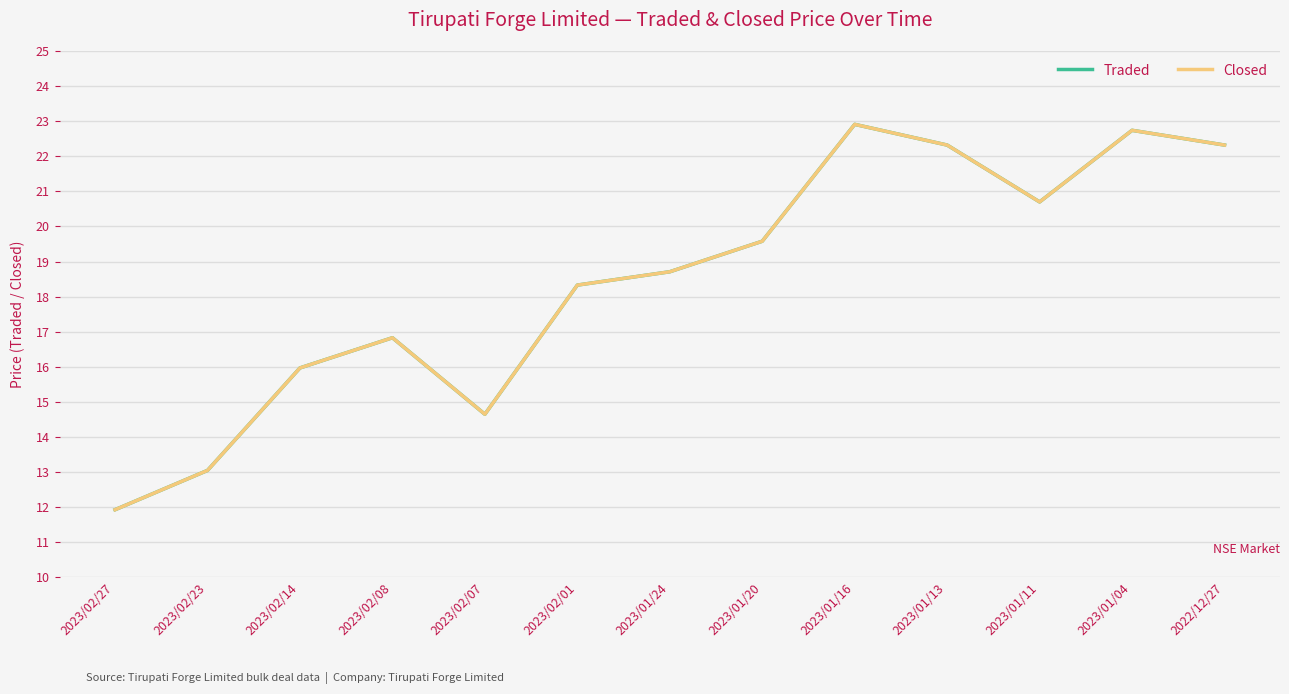

Does the chart display data point markers on the line(s)?

No